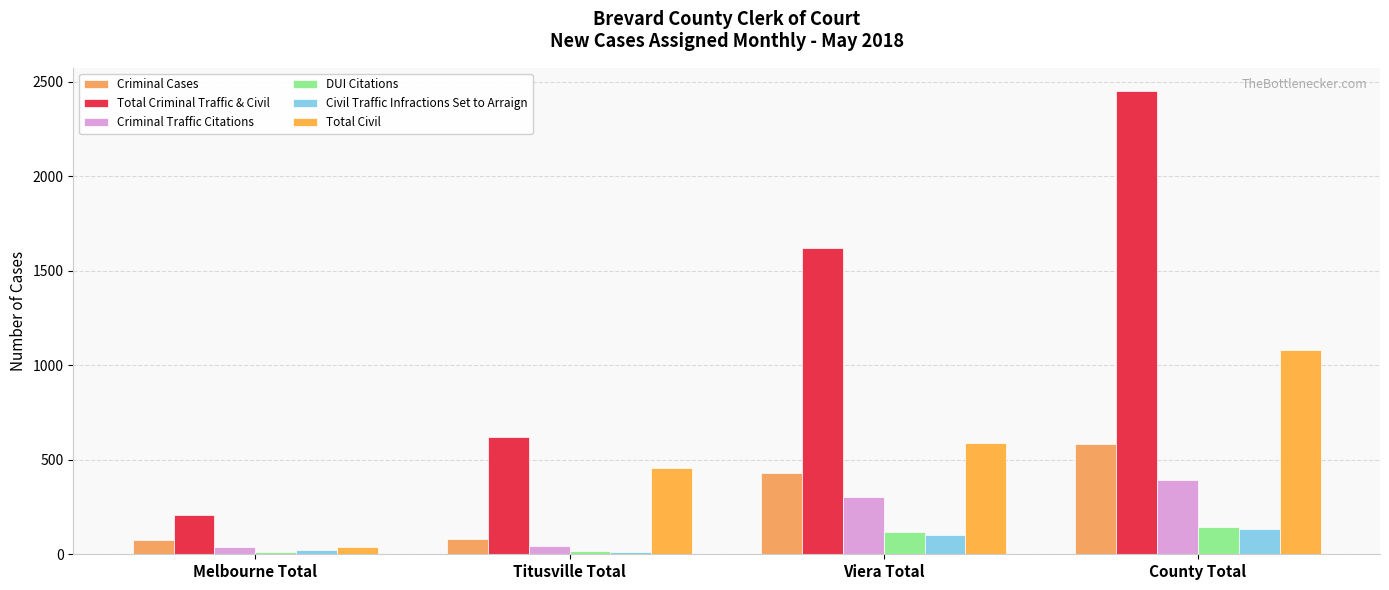

List the series in order of their peak value, highest first.

Total Criminal Traffic & Civil, Total Civil, Criminal Cases, Criminal Traffic Citations, DUI Citations, Civil Traffic Infractions Set to Arraign